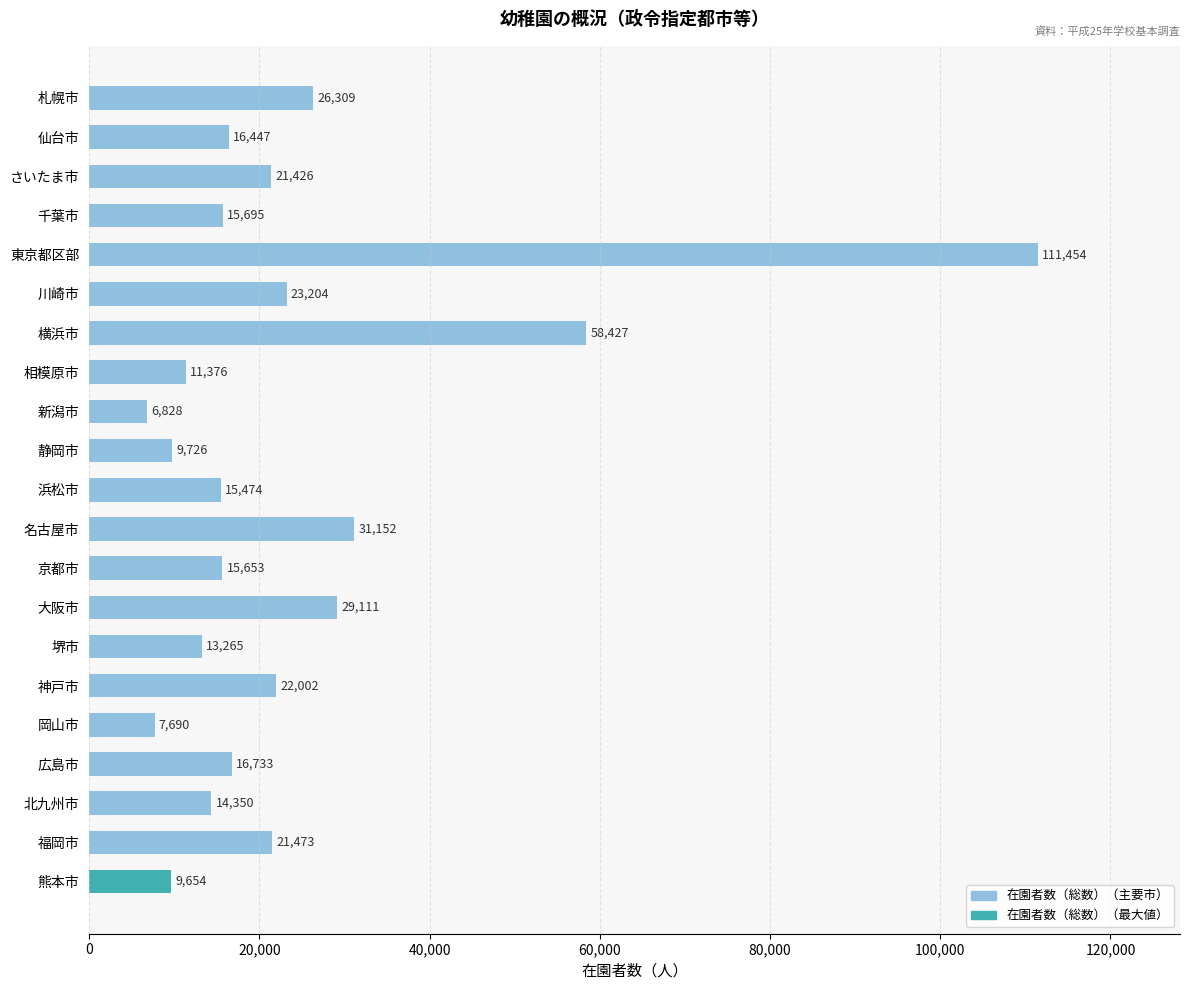

List the labels in order of value, smallest first.

新潟市, 岡山市, 熊本市, 静岡市, 相模原市, 堺市, 北九州市, 浜松市, 京都市, 千葉市, 仙台市, 広島市, さいたま市, 福岡市, 神戸市, 川崎市, 札幌市, 大阪市, 名古屋市, 横浜市, 東京都区部